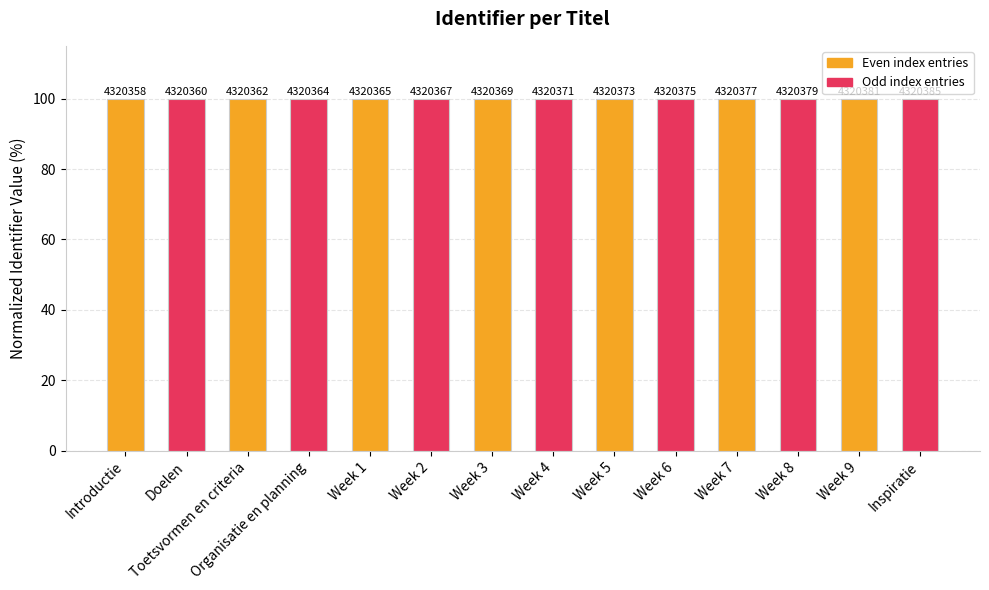

Are the bars horizontal?

No